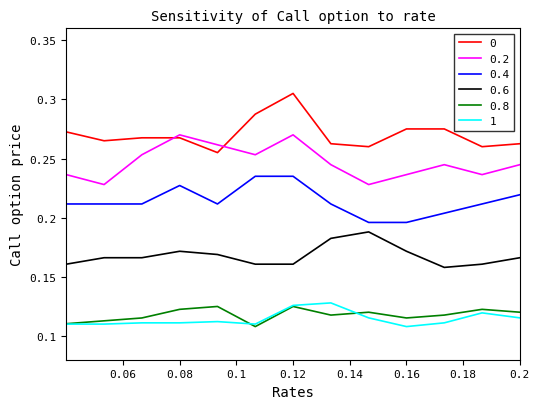

True or false: 0 and 0.6 cross at least once.

False